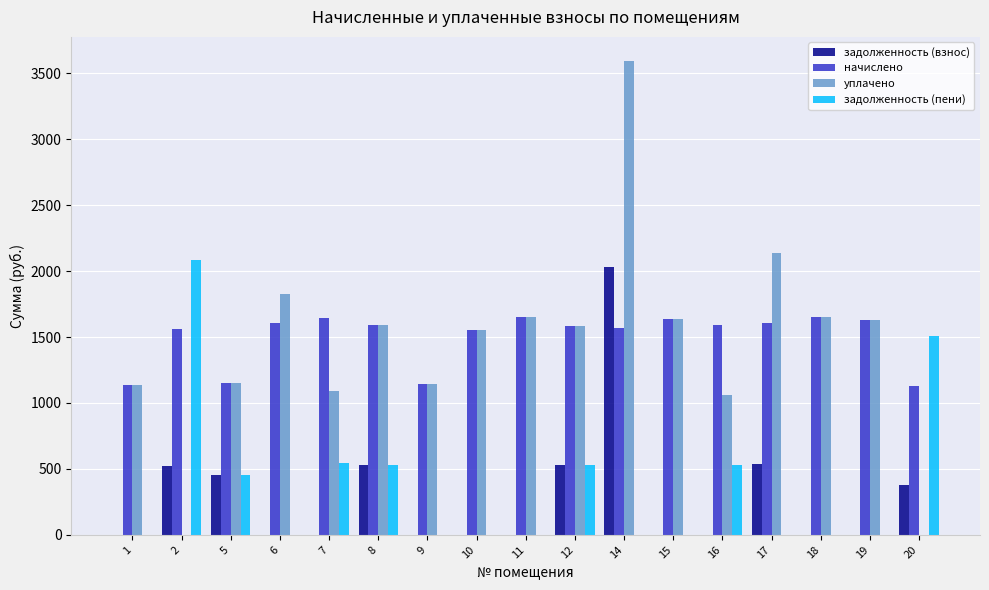

What is the approximate value of начислено at 20?

1131.9